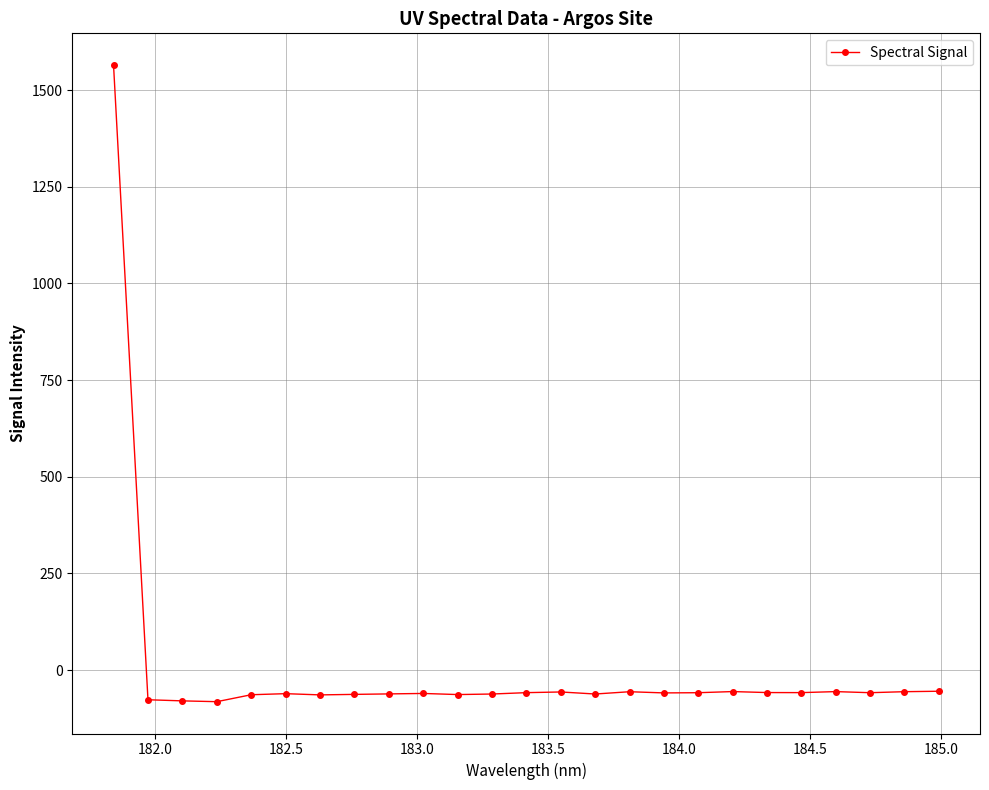

True or false: the data has more than 1 interior local peaks.

True